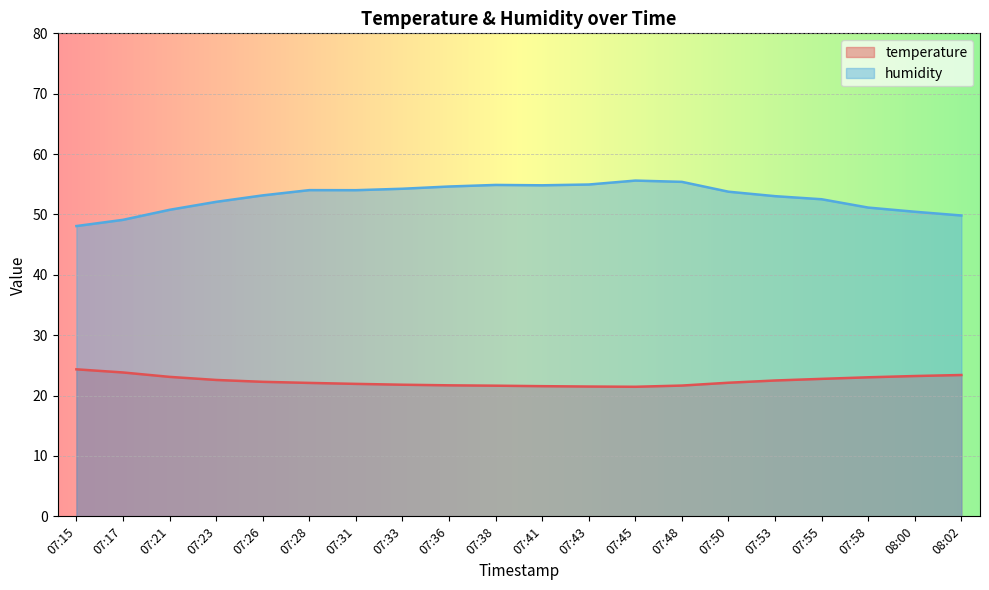

What is the sum of the humidity values at 07:28 and 07:15?

102.1